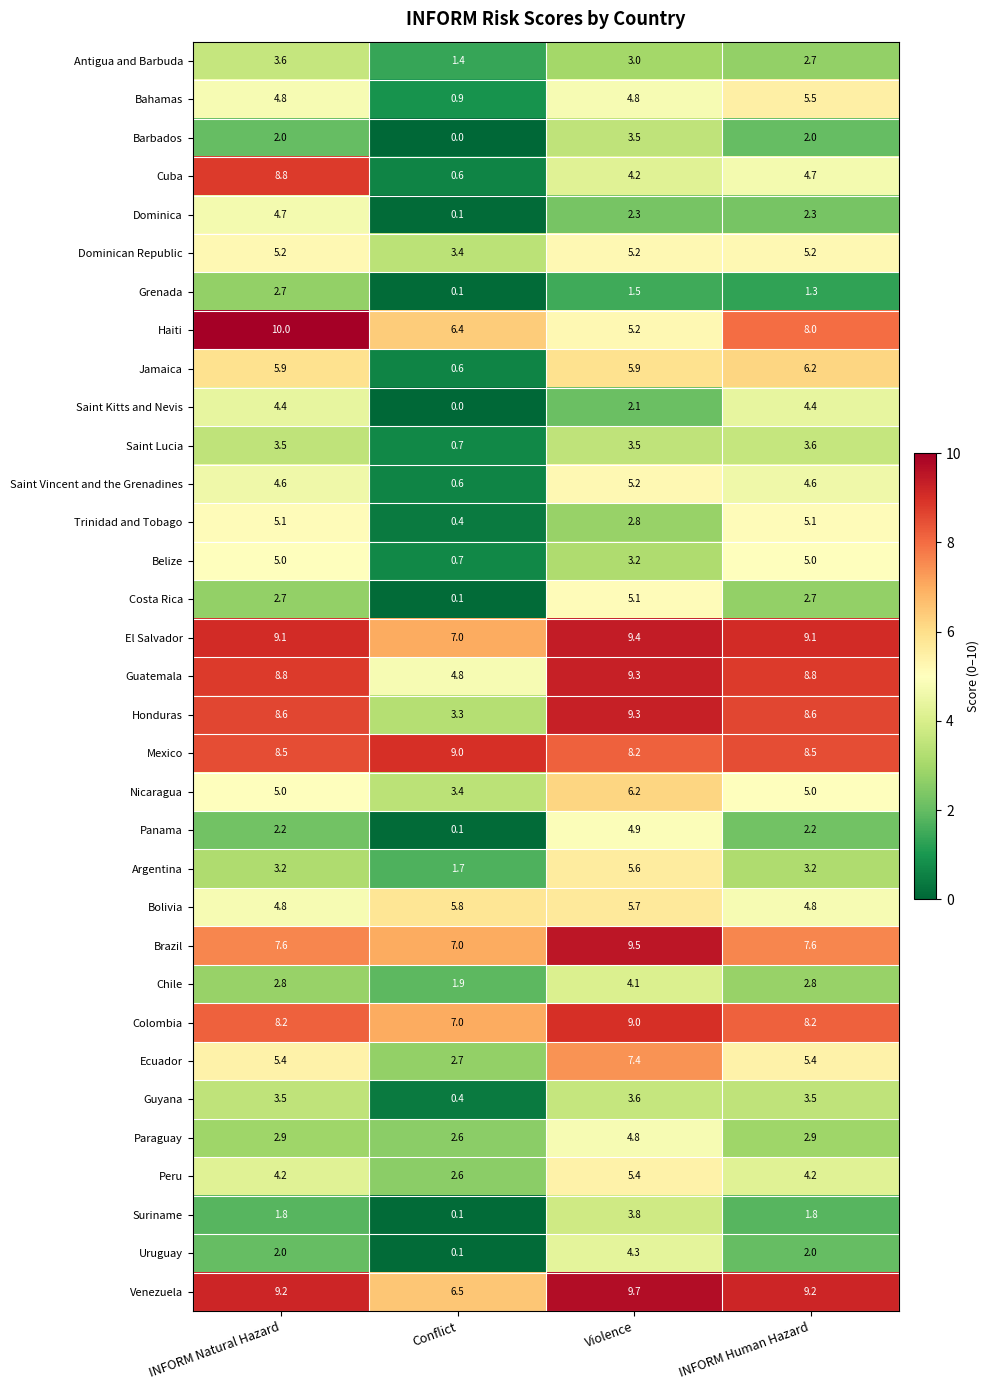

Between Conflict and Violence, which series saw the biggest shift?

Honduras